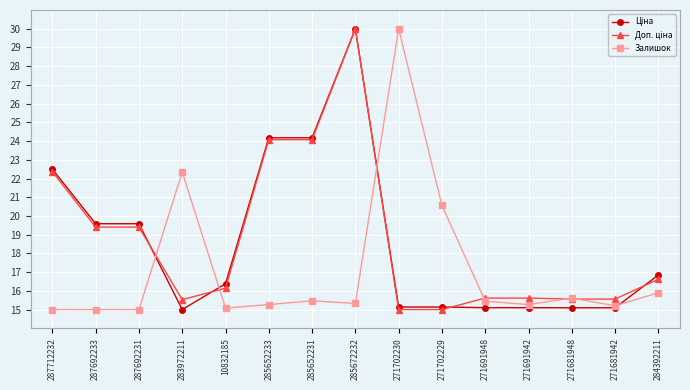

Between 287692231 and 283972211, which series saw the biggest shift?

Залишок